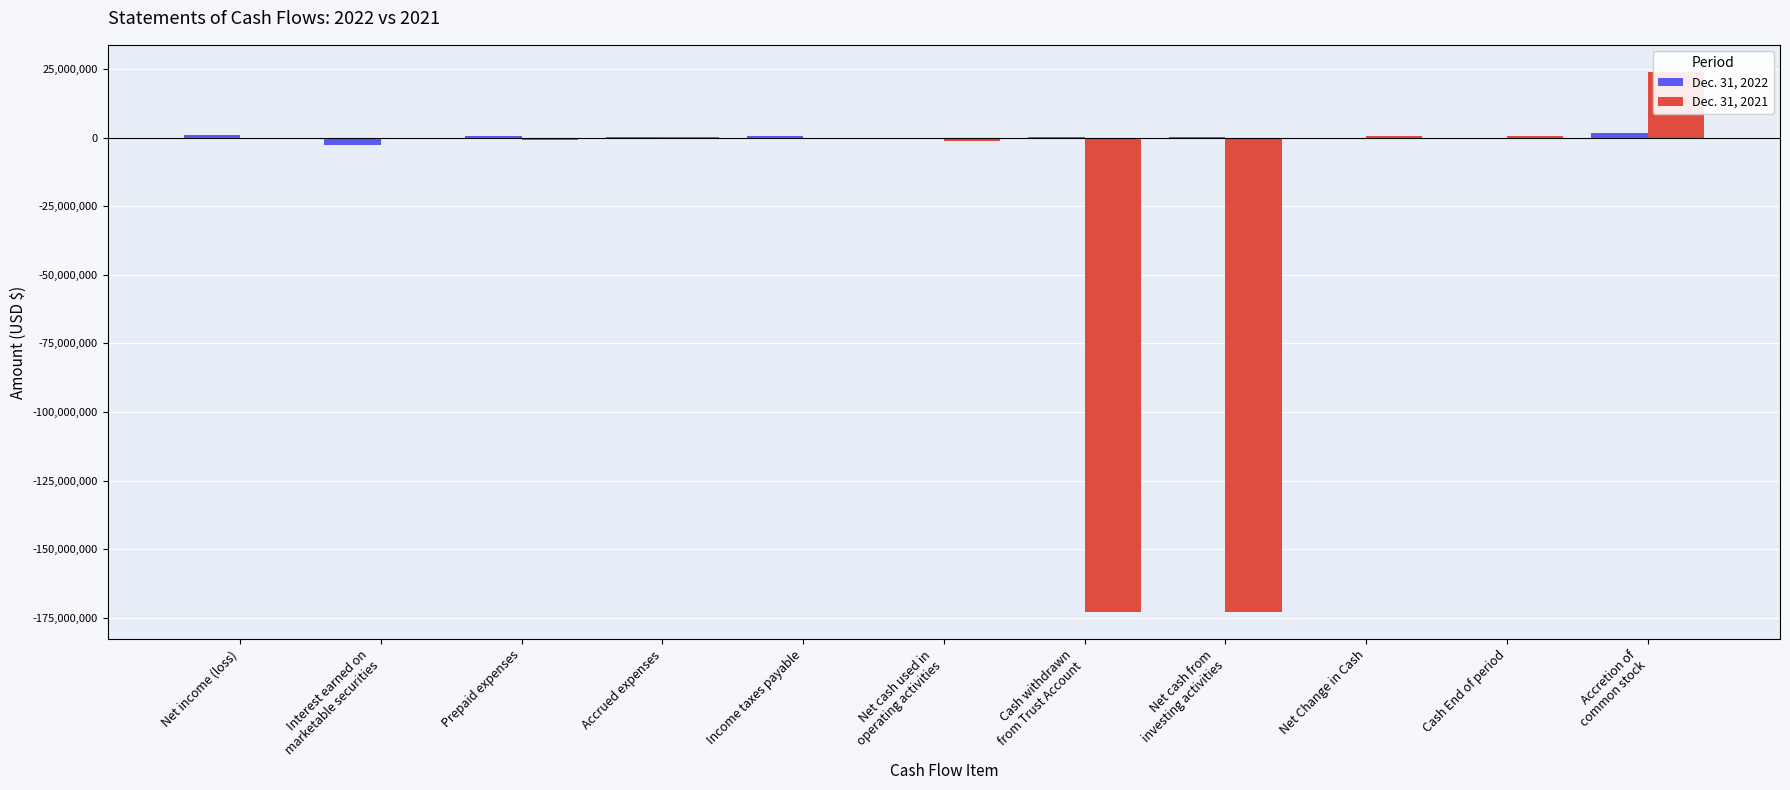

Reading left to right, extract all data points from this chart.

Dec. 31, 2022: Net income (loss)=838650	Interest earned on
marketable securities=-2504668	Prepaid expenses=468931	Accrued expenses=81734	Income taxes payable=463954	Net cash used in
operating activities=-651399	Cash withdrawn
from Trust Account=253250	Net cash from
investing activities=253250	Net Change in Cash=-398149	Cash End of period=14918	Accretion of
common stock=1736872
Dec. 31, 2021: Net income (loss)=-563546	Interest earned on
marketable securities=-16753	Prepaid expenses=-774801	Accrued expenses=243162	Income taxes payable=0	Net cash used in
operating activities=-1113235	Cash withdrawn
from Trust Account=-172898105	Net cash from
investing activities=-172898105	Net Change in Cash=413067	Cash End of period=413067	Accretion of
common stock=23973802